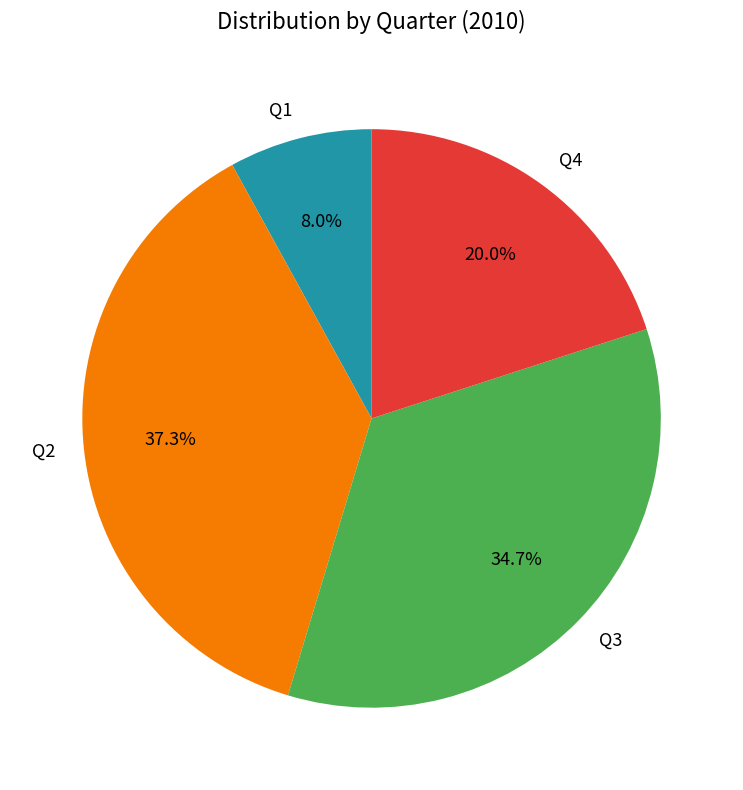

True or false: Q1 accounts for 8% of the total.

True